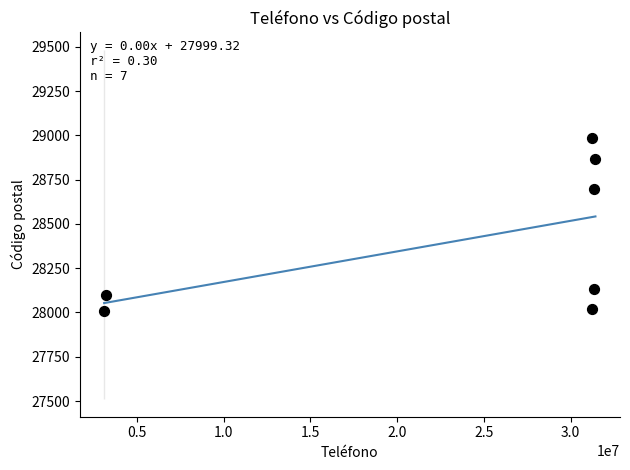

What is the average Y value?

28402